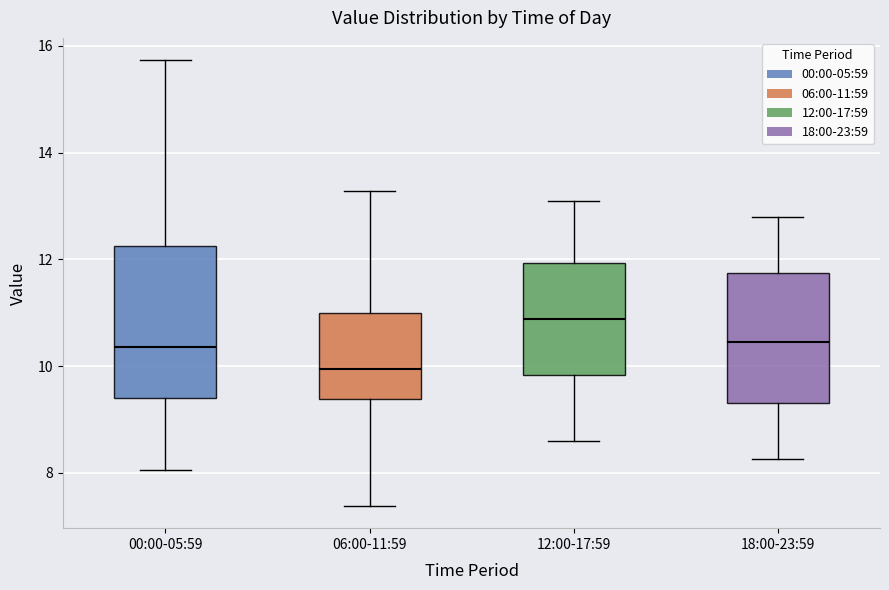

Reading left to right, transcribe this box plot: for each box, give where its median line is, the range the box spans, and where its two whiskers end, as read against the y-axis. The values are not printed on the chart, so give them approximately, as read against the axis.

00:00-05:59: median 10.4, box 9.4 to 12.2, whiskers 8.0 to 15.8
06:00-11:59: median 10.0, box 9.4 to 11.0, whiskers 7.4 to 13.2
12:00-17:59: median 10.8, box 9.8 to 12.0, whiskers 8.6 to 13.2
18:00-23:59: median 10.4, box 9.4 to 11.8, whiskers 8.2 to 12.8